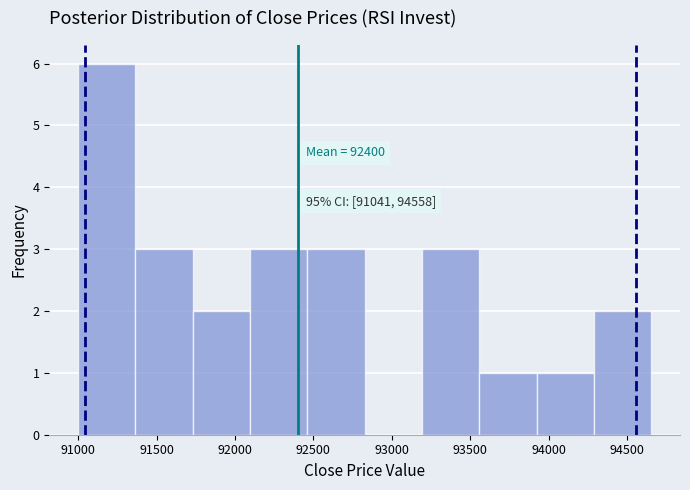

Over which range of the x-axis is the bar tallest?

91000 to 91350